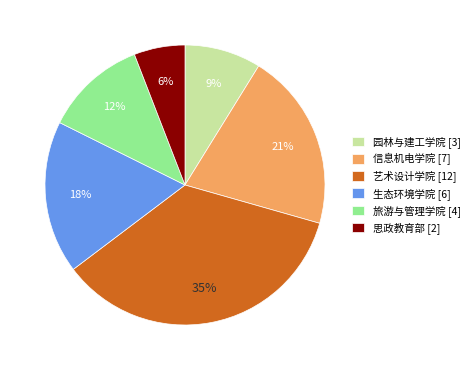

Which slice is the smallest?

思政教育部 [2]